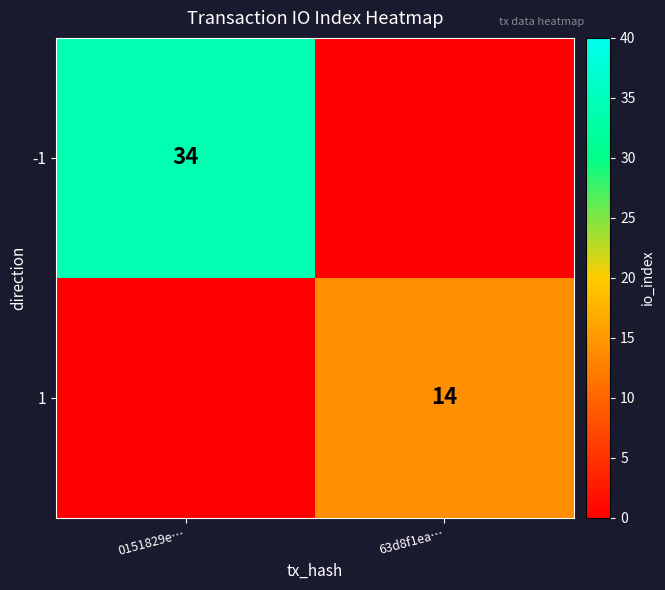

The value of 1 at 63d8f1ea… is 3. True or false?

False